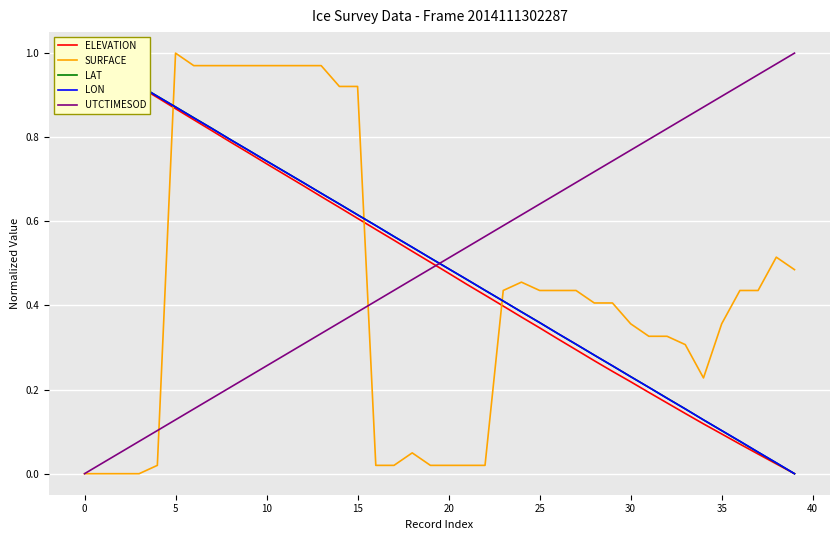

Rank the series by their maximum value, from lowest to highest.

ELEVATION, SURFACE, LAT, LON, UTCTIMESOD